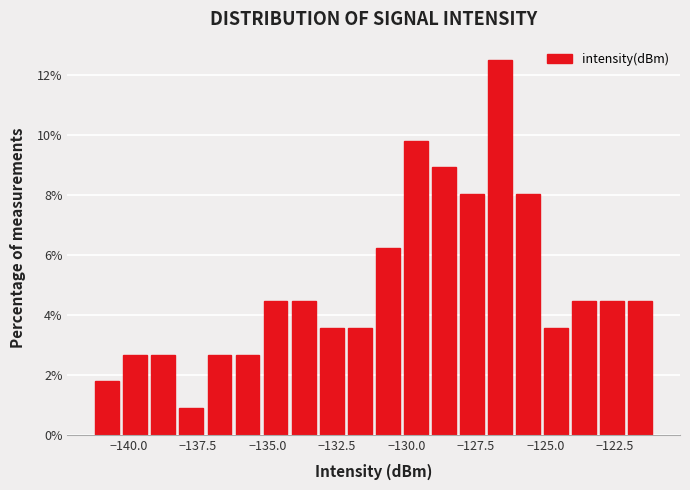

Read against the x-axis, roughly where is the centre of the tallest bar?

-126.5